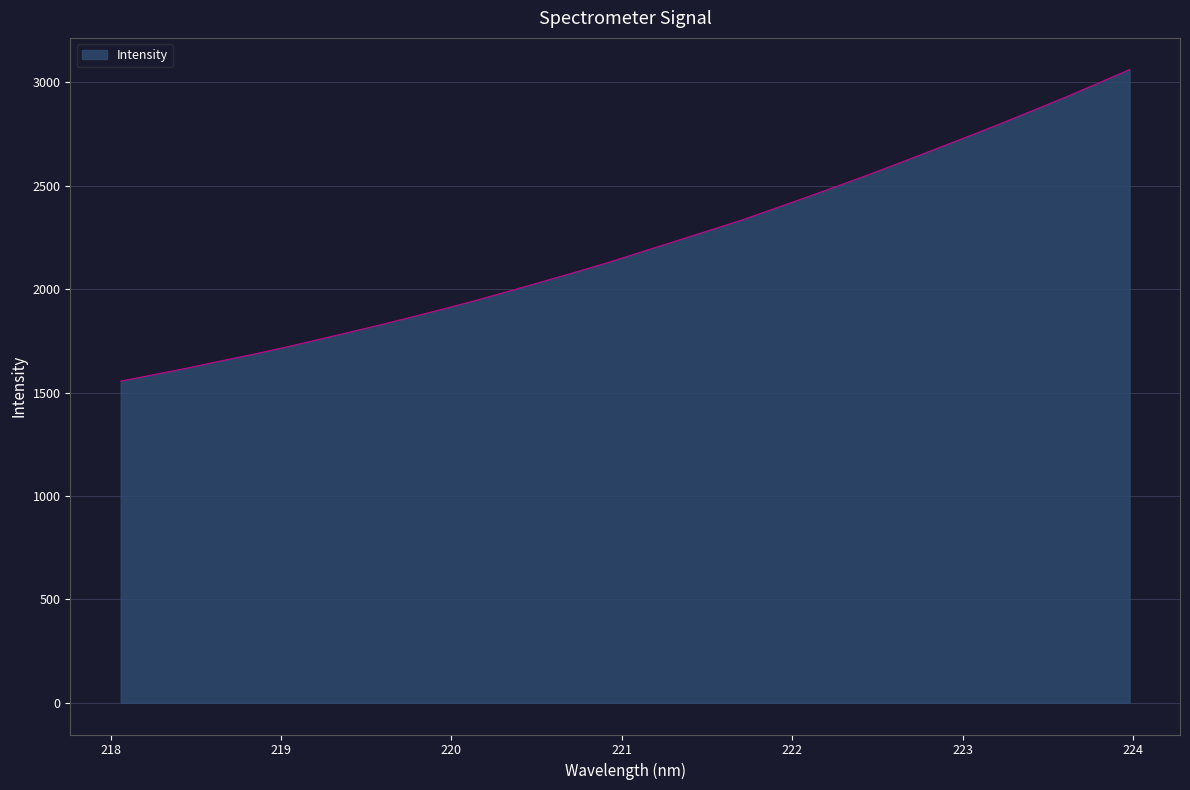

How many lines are shown in the chart?

1